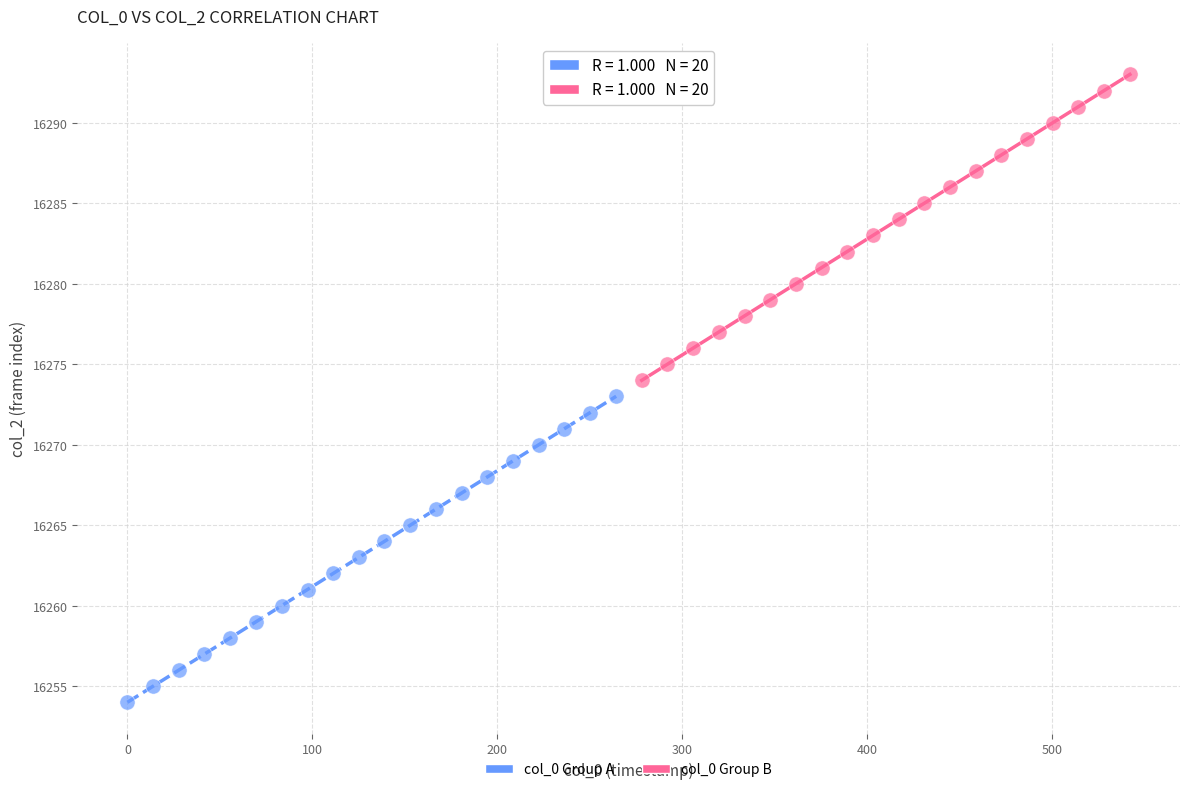

Which series contains the lowest Y value?

col_0 Group A